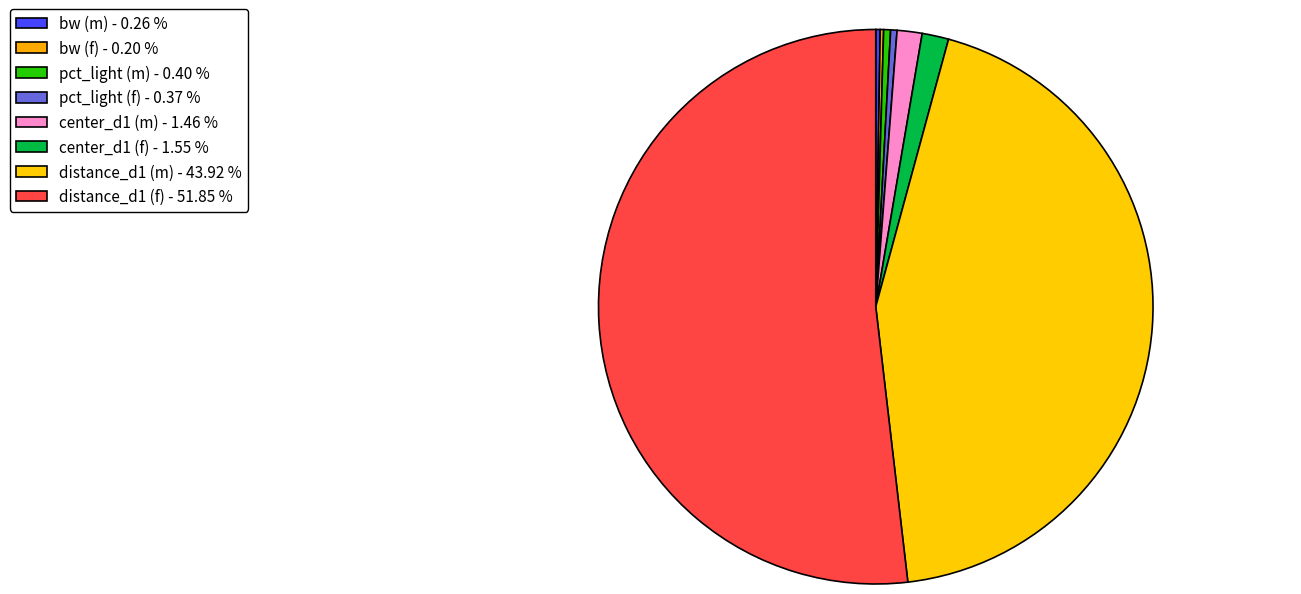

What is the total percentage of bw (f) and bw (m)?

0.5%